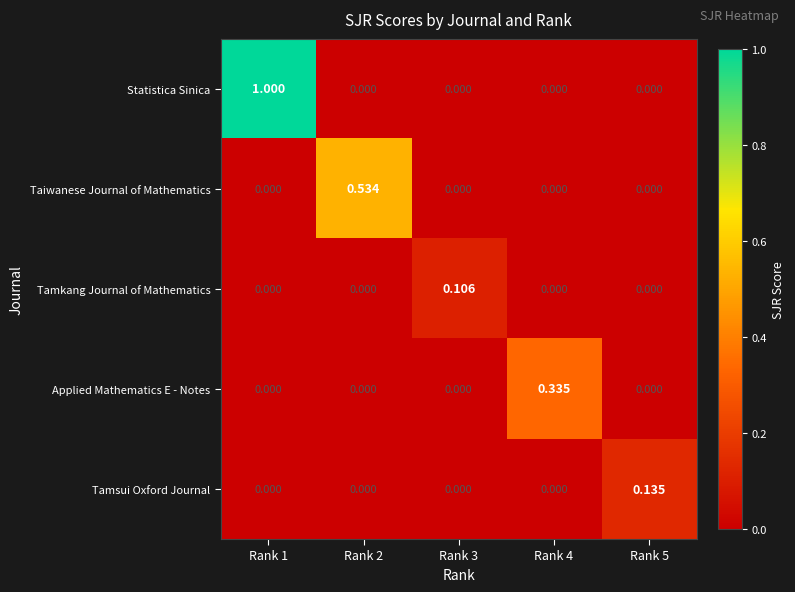

Which series changed the most between Rank 3 and Rank 4?

Applied Mathematics E - Notes